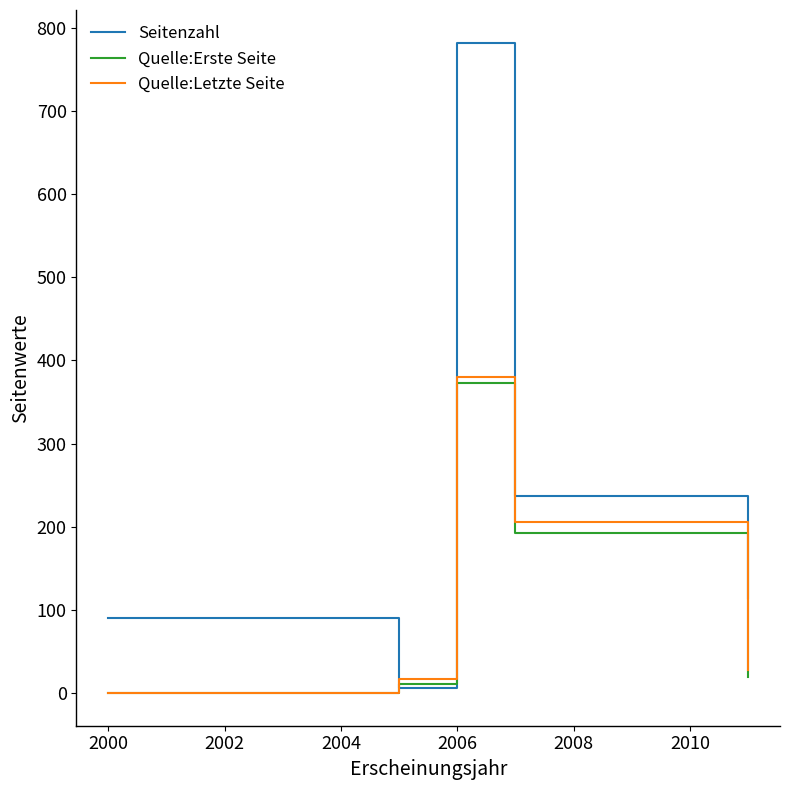

Which series has the widest spread of values?

Seitenzahl